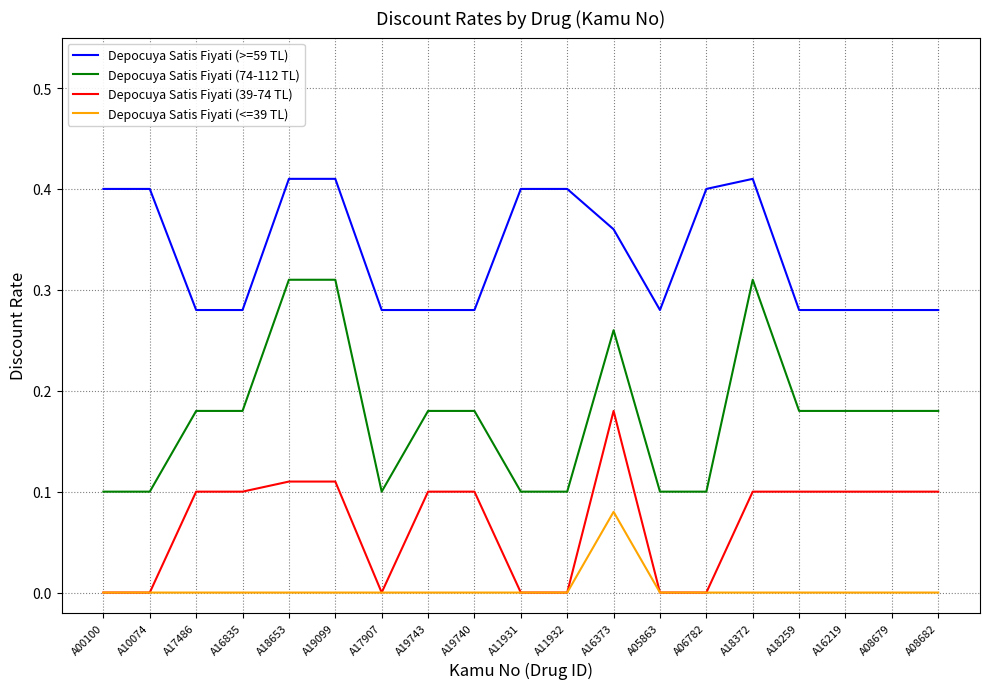

Which series has the largest range (max minus min)?

Depocuya Satis Fiyati (74-112 TL)